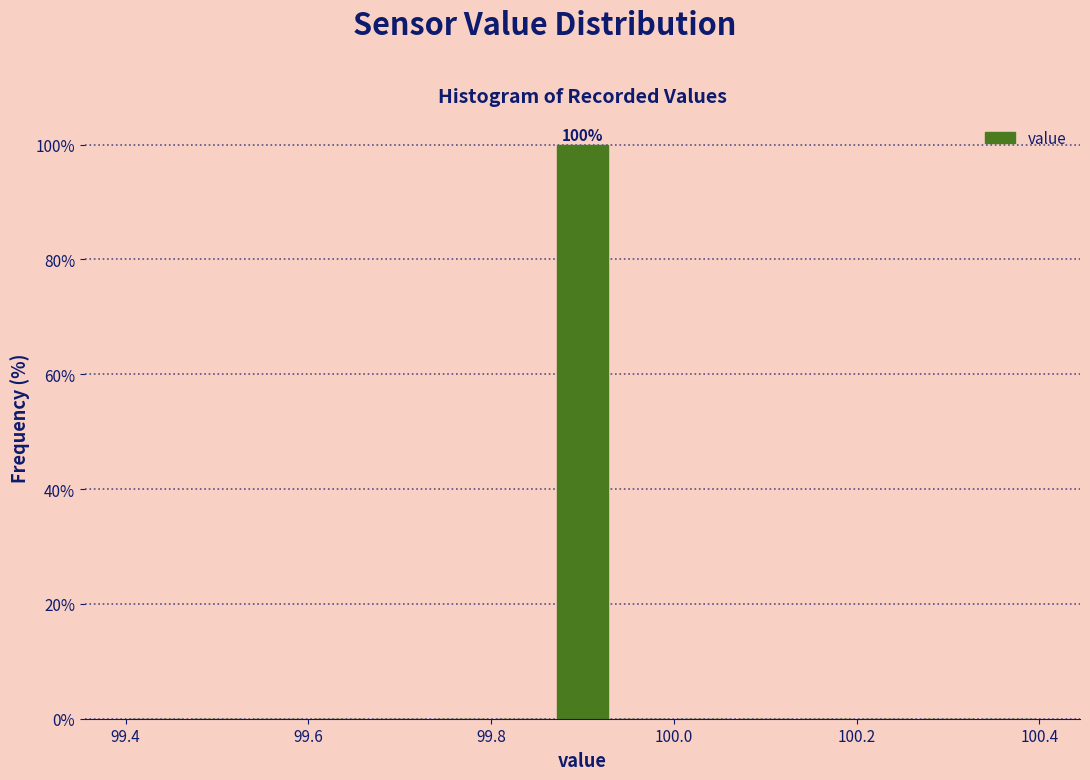

Read against the x-axis, roughly where is the centre of the tallest bar?

99.90